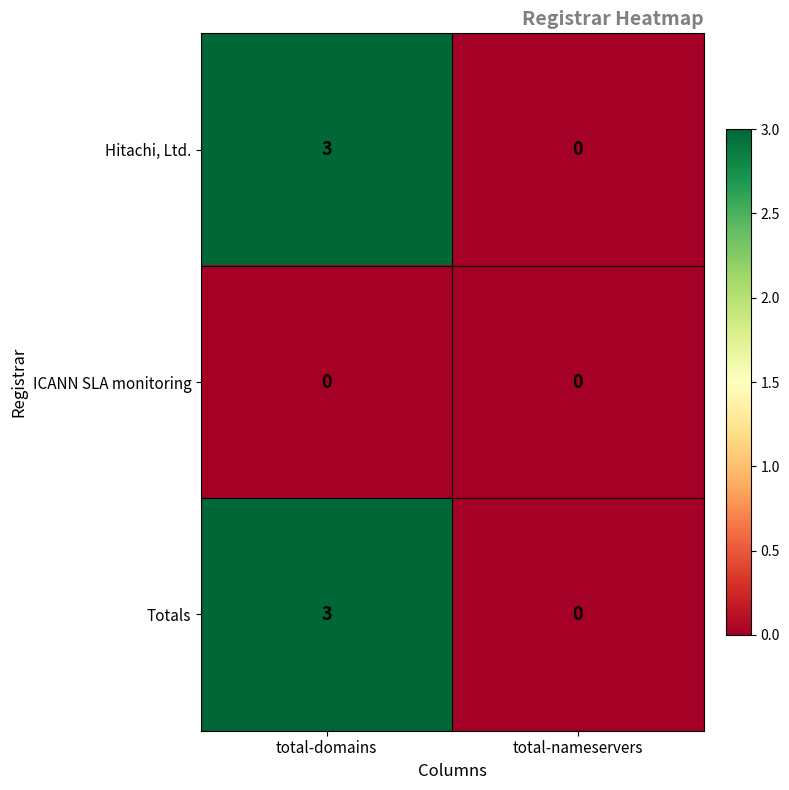

Where is Hitachi, Ltd. nearest to the value 1?

total-nameservers